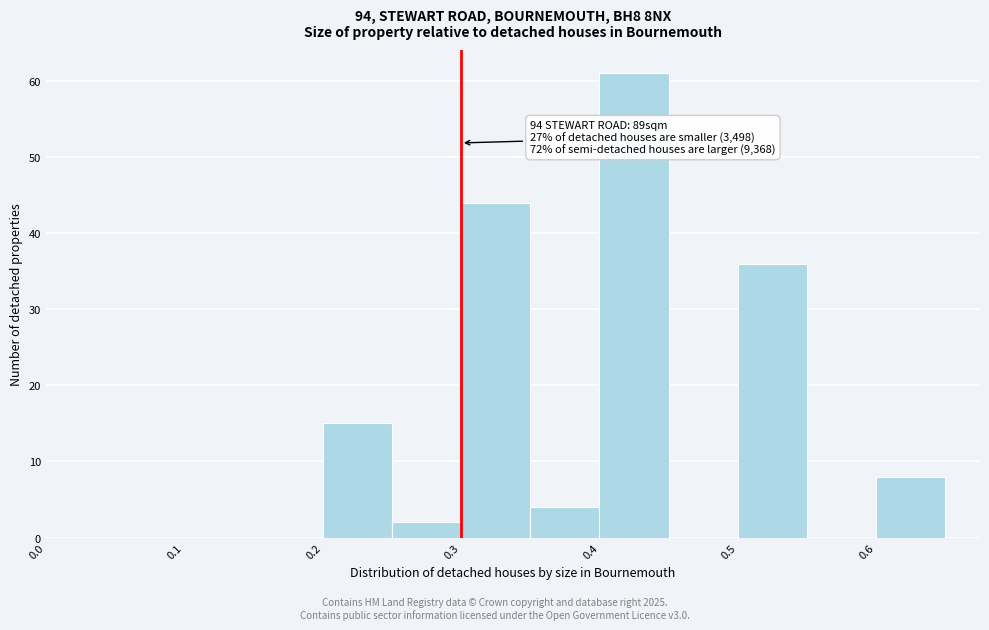

Which range on the x-axis has the tallest bar?

0.40 to 0.45